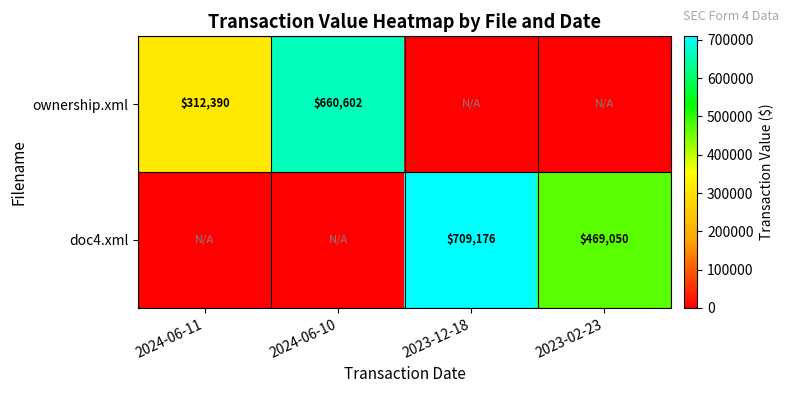

Is it true that ownership.xml equals 312390 at 2024-06-11?

True